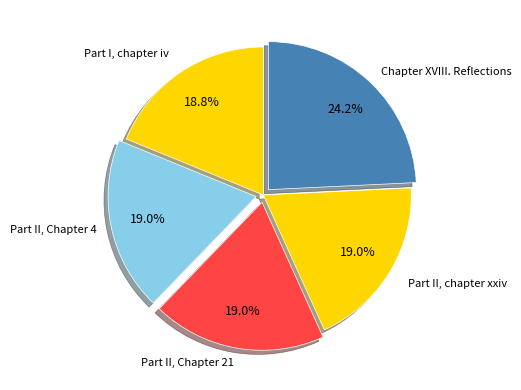

Which category has the smallest portion of the pie?

Part I, chapter iv